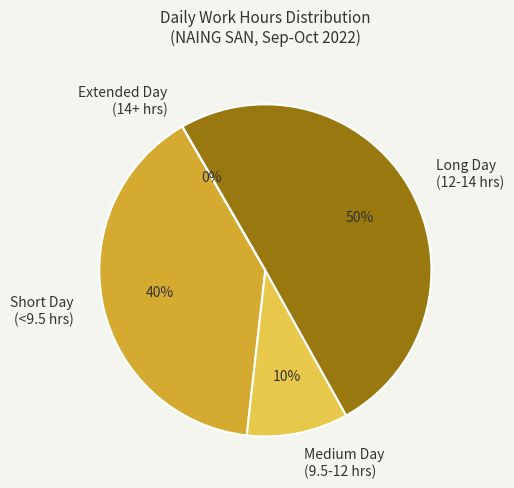

Is there a majority slice in this chart?

No